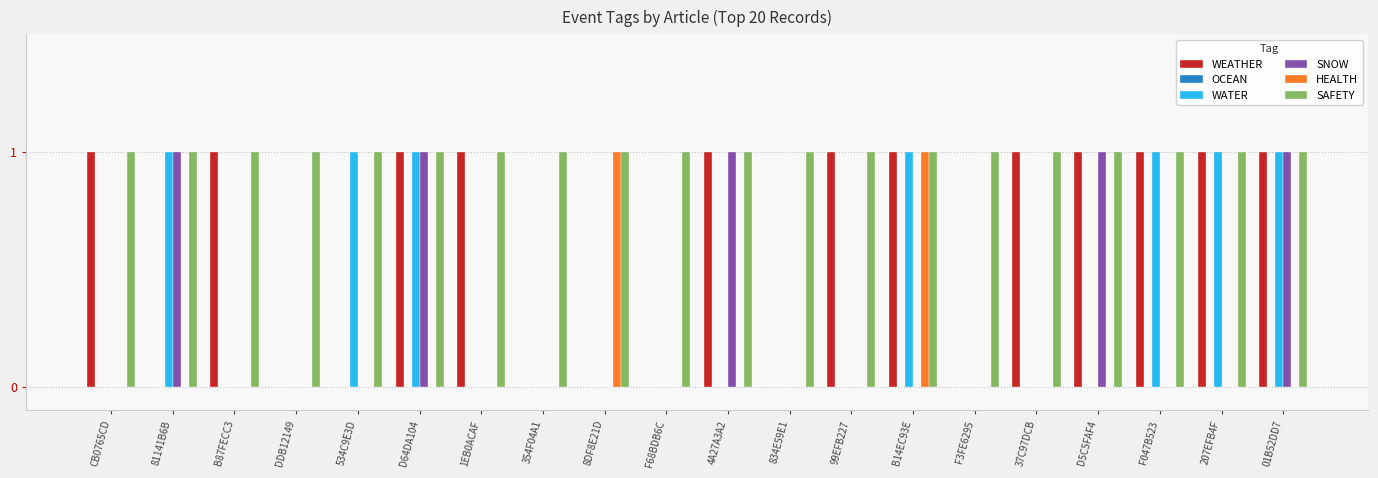

What is the total value across all series at 4A27A3A2?

3